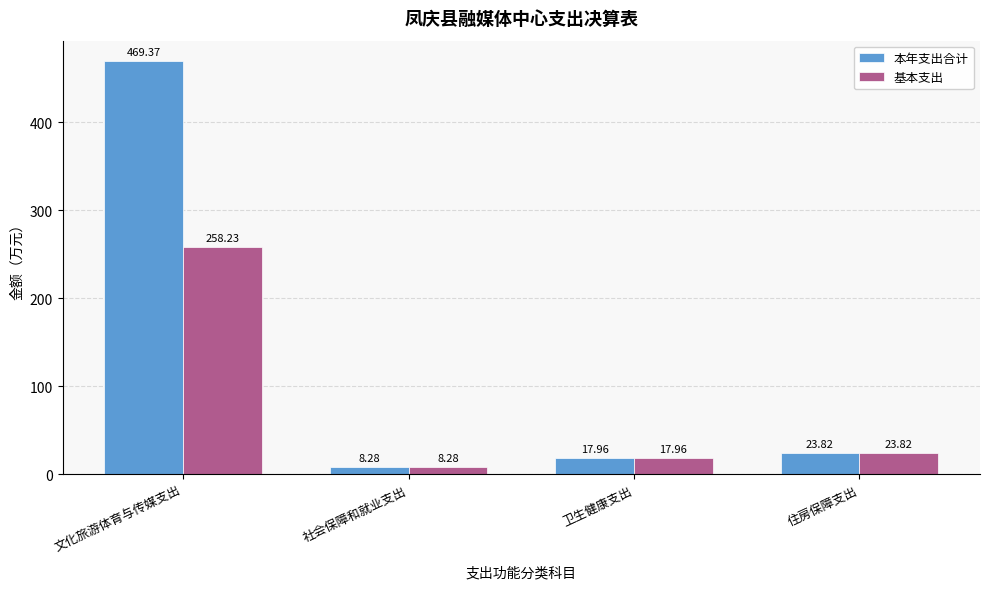

True or false: 基本支出 has a value of 18.0 at 卫生健康支出.

True